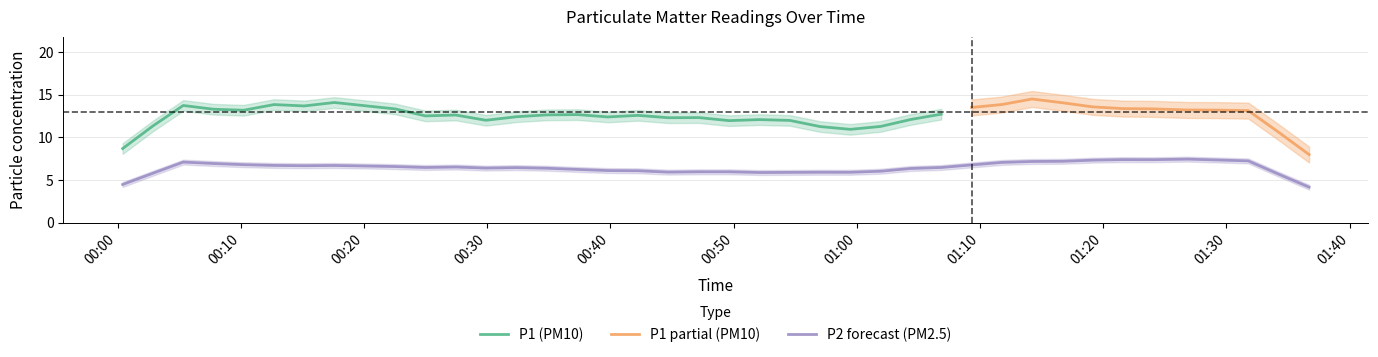

What is the spread (max minus min) of values at 16?

7.1